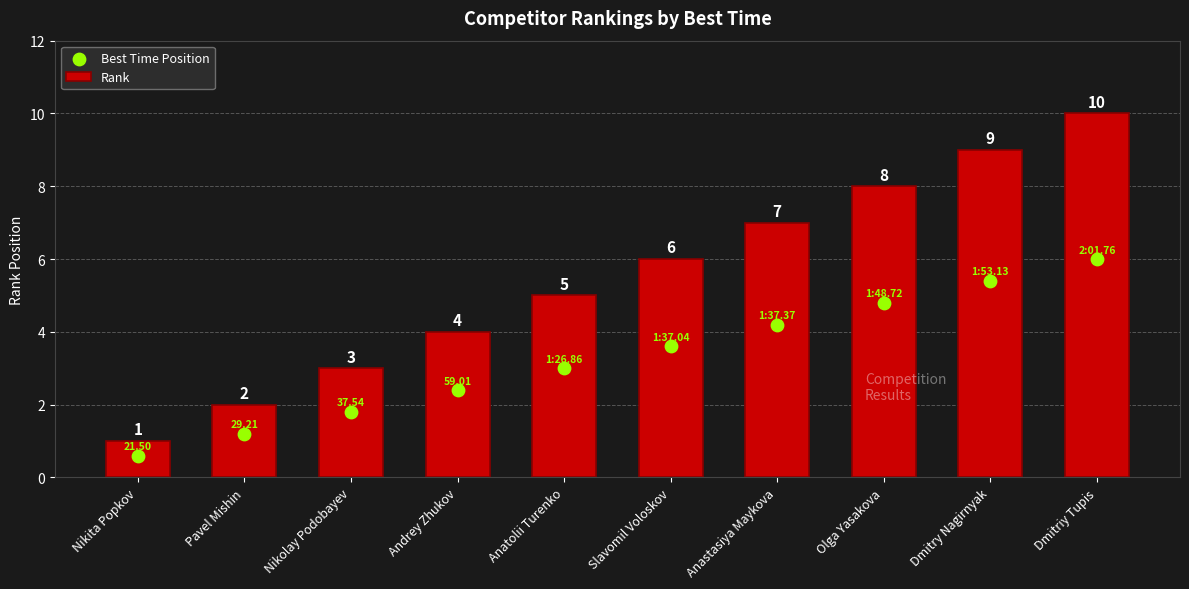

What are all the series names shown in the legend?

Rank, Best Time Position